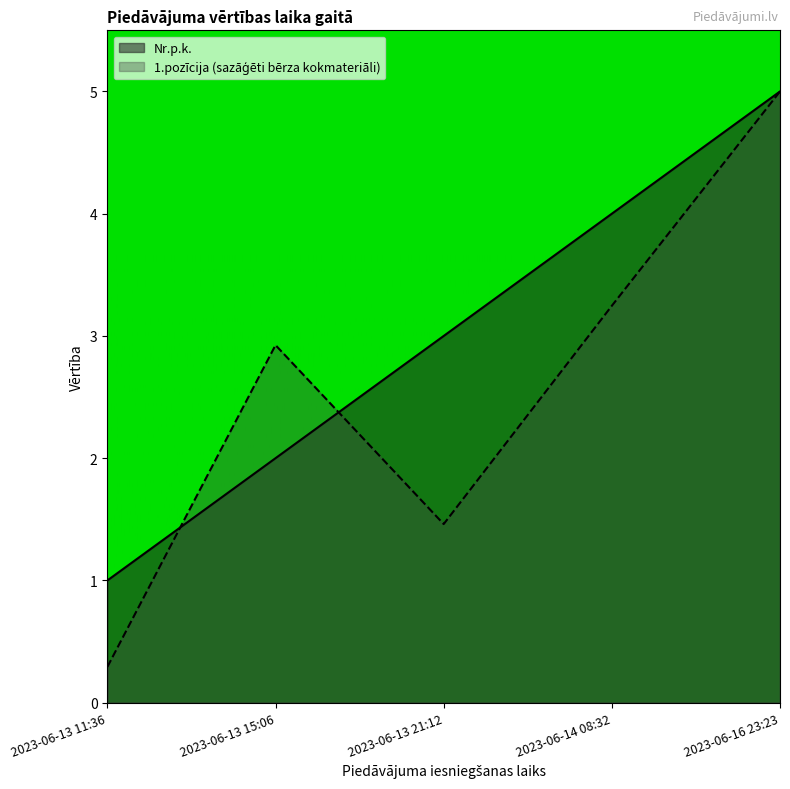

What is the sum of the Nr.p.k. values at 2023-06-16 23:23 and 2023-06-13 15:06?

7.0